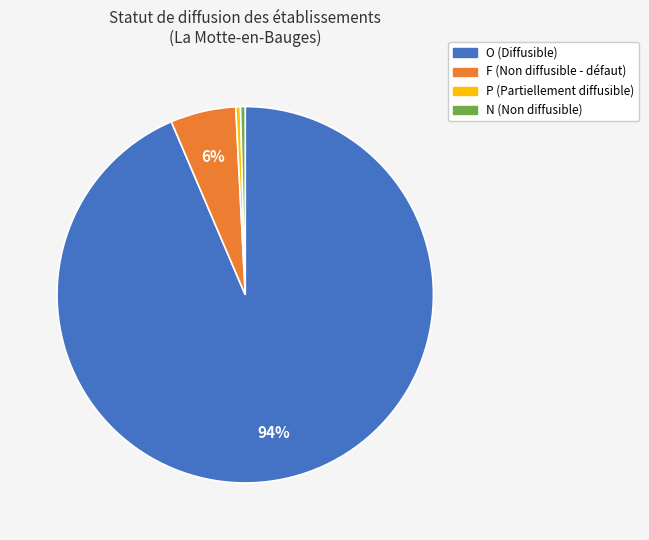

How many slices are in this pie chart?

4